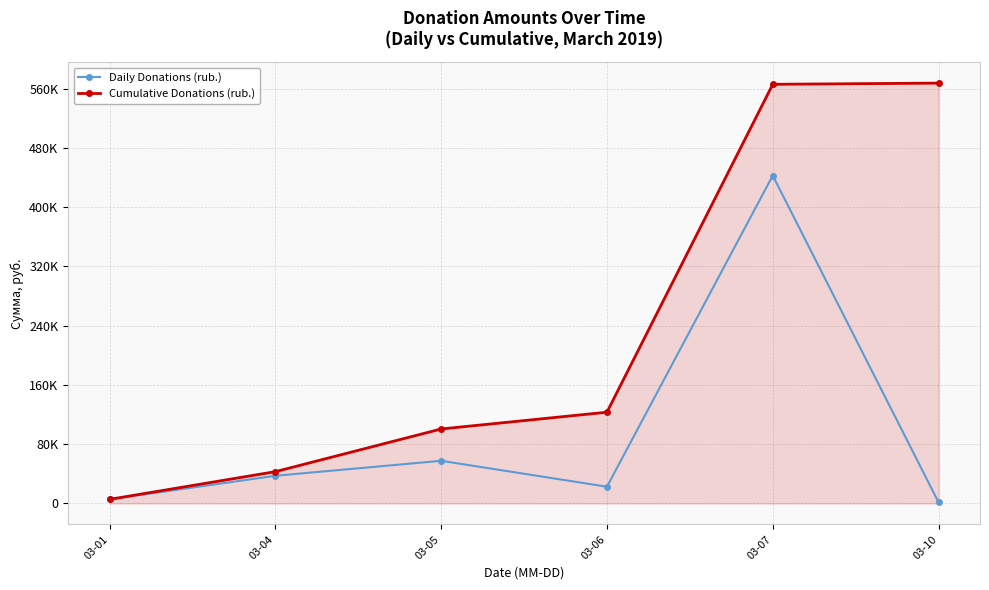

Reading left to right, extract all data points from this chart.

Daily Donations (rub.): 5582.4	37389.8	57626.2	22645.4	442729.5	1606.0
Cumulative Donations (rub.): 5582.4	42972.2	100598.4	123243.8	565973.3	567579.3